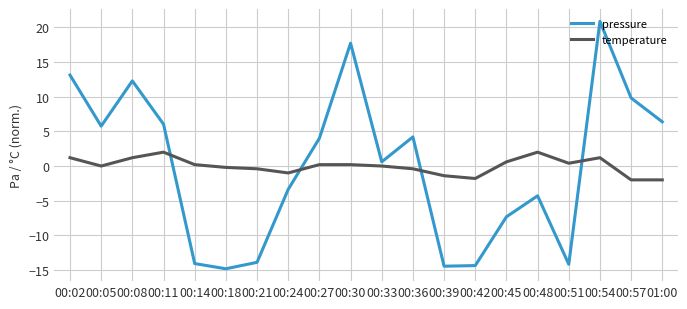

Is this an area chart (filled region under the line)?

No